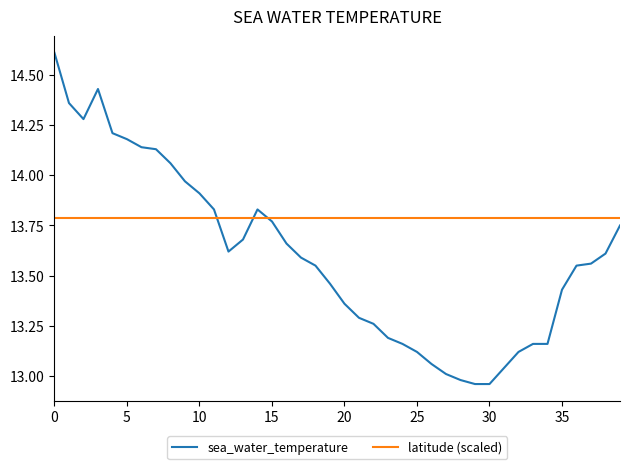

Which series has the largest range (max minus min)?

sea_water_temperature